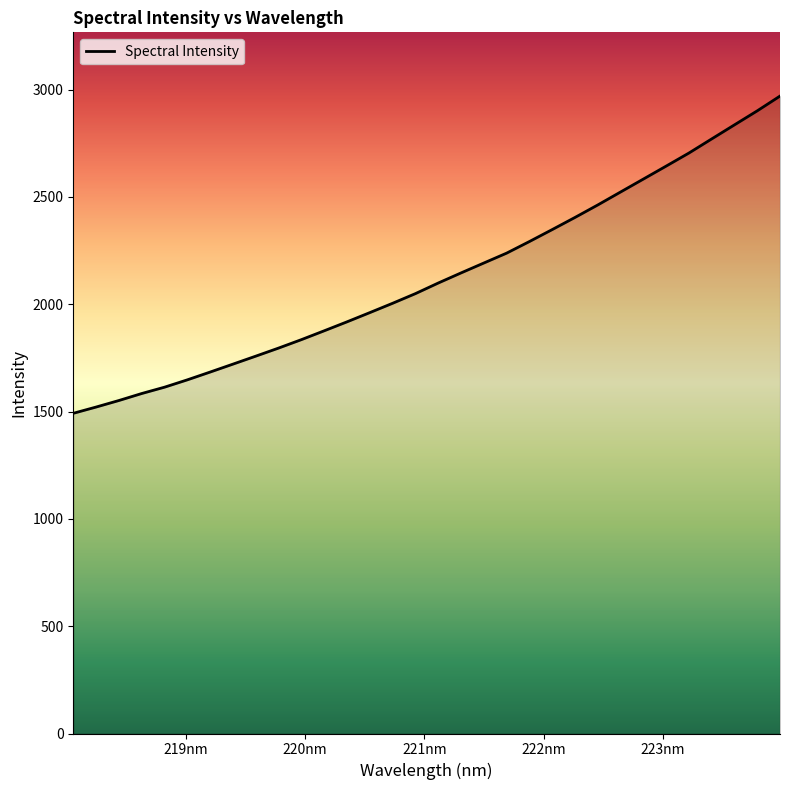

How many lines are shown in the chart?

1